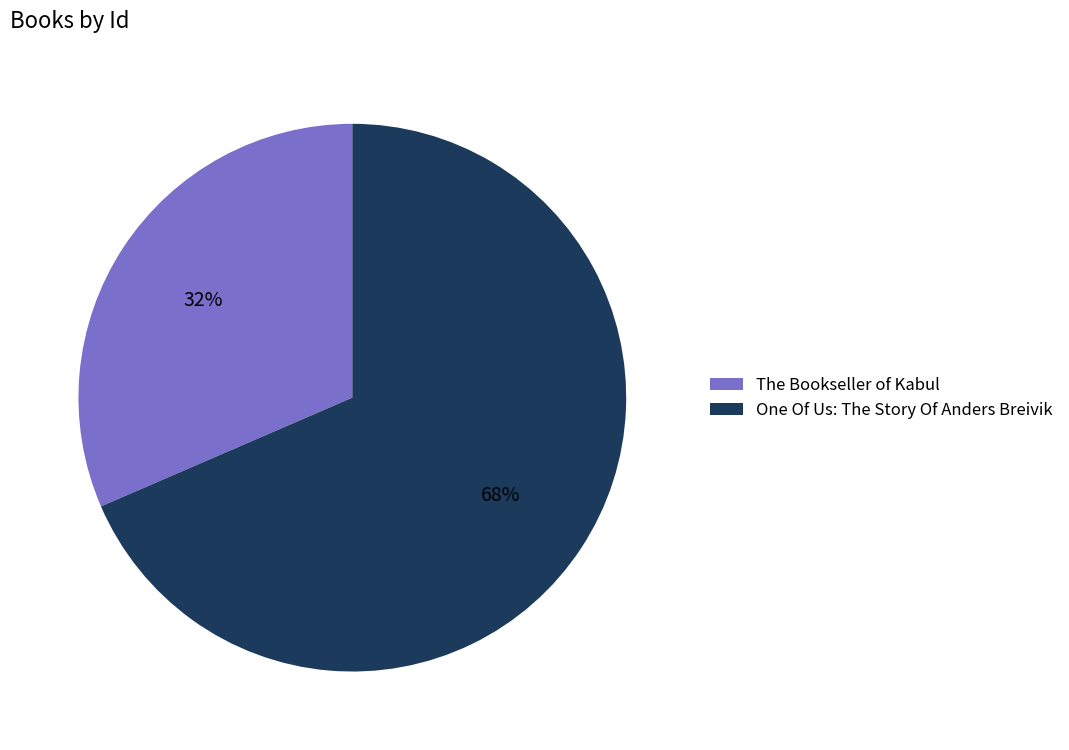

Count the number of slices in the pie.

2